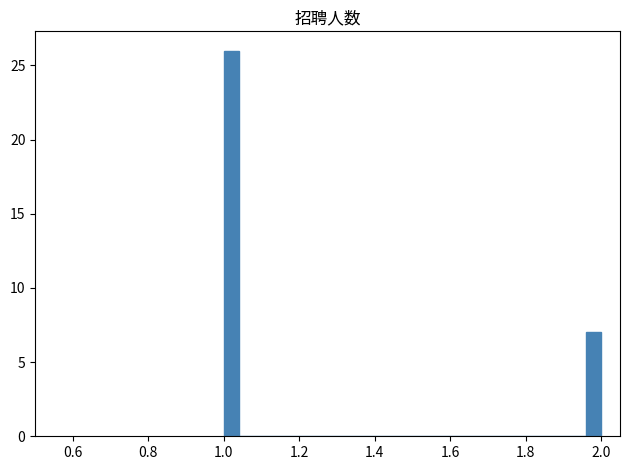

Around what value on the x-axis is the tallest bar? Give the approximate position of its centre, as read against the axis.

1.02